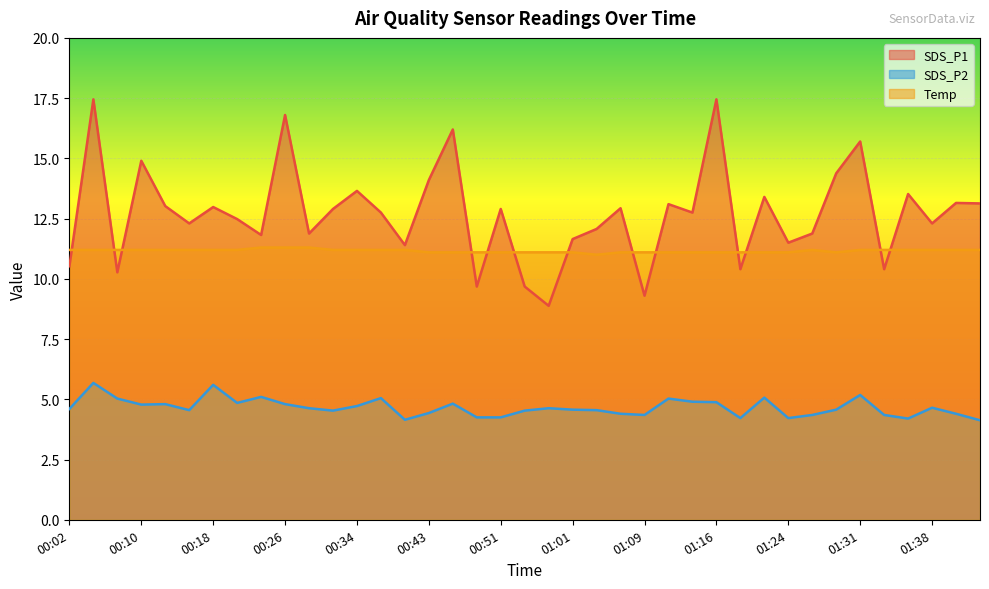

What is the label of the 5th point from the left?

00:13